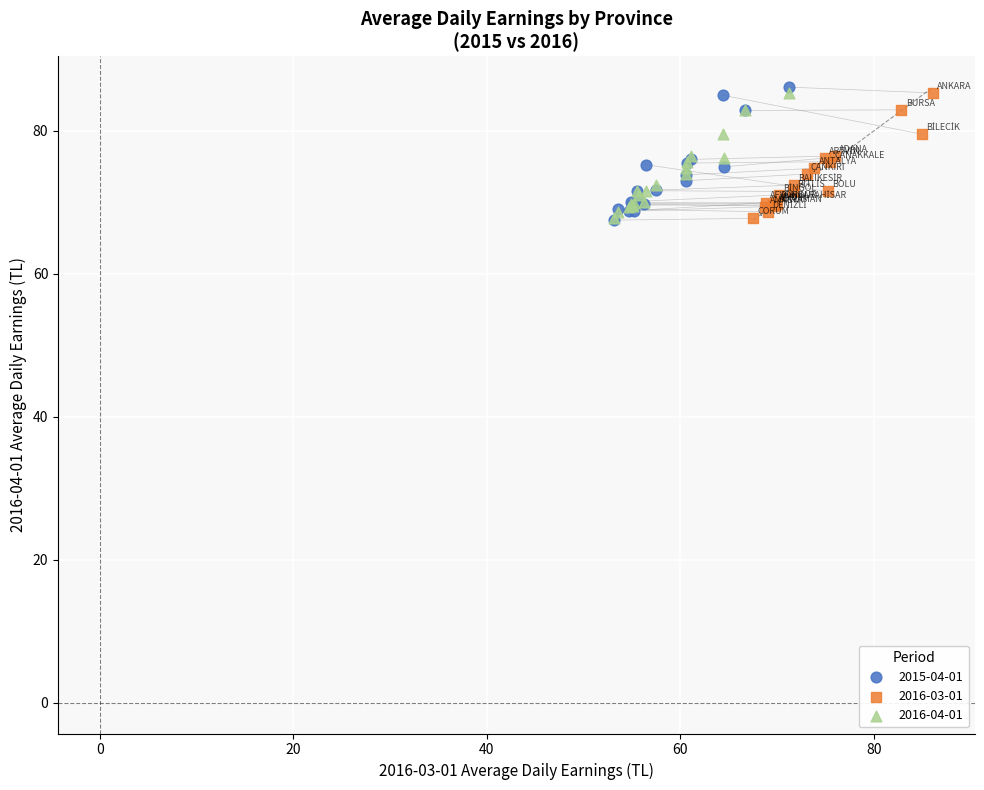

Which series contains the highest Y value?

2015-04-01